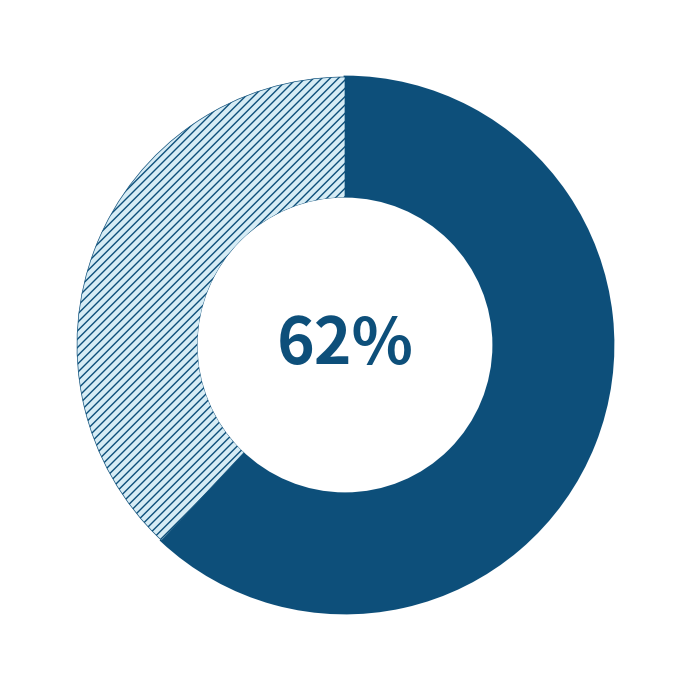

Is there any slice that represents more than half of the pie?

Yes